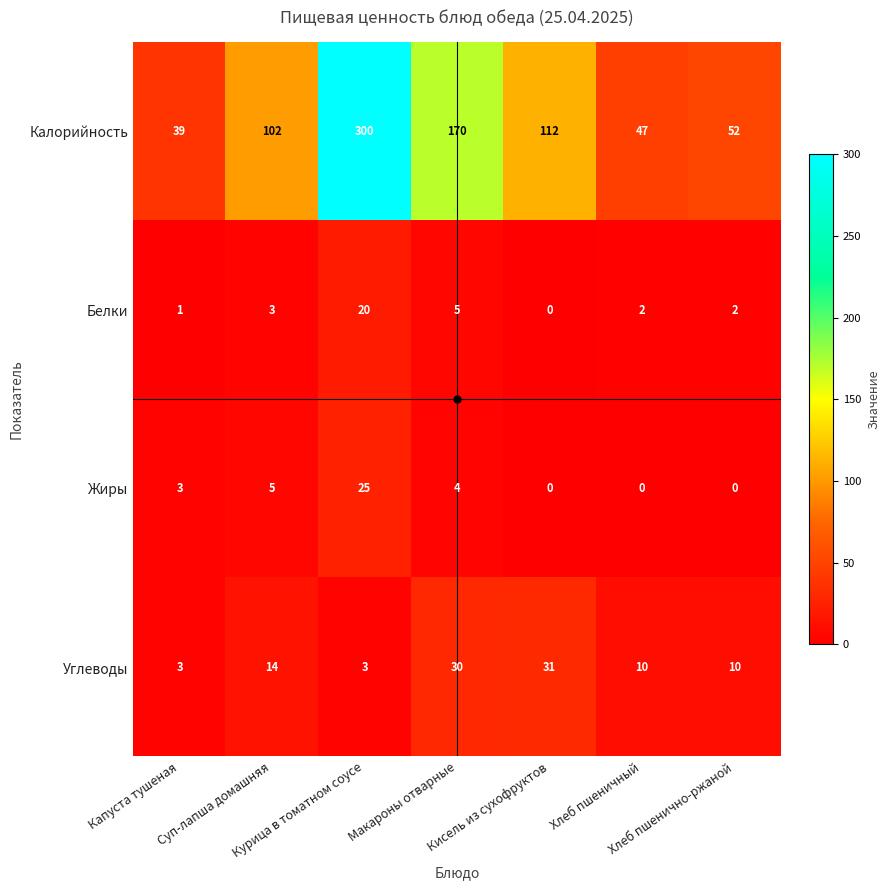

What is the difference between the maximum and minimum values in the Углеводы series?

28